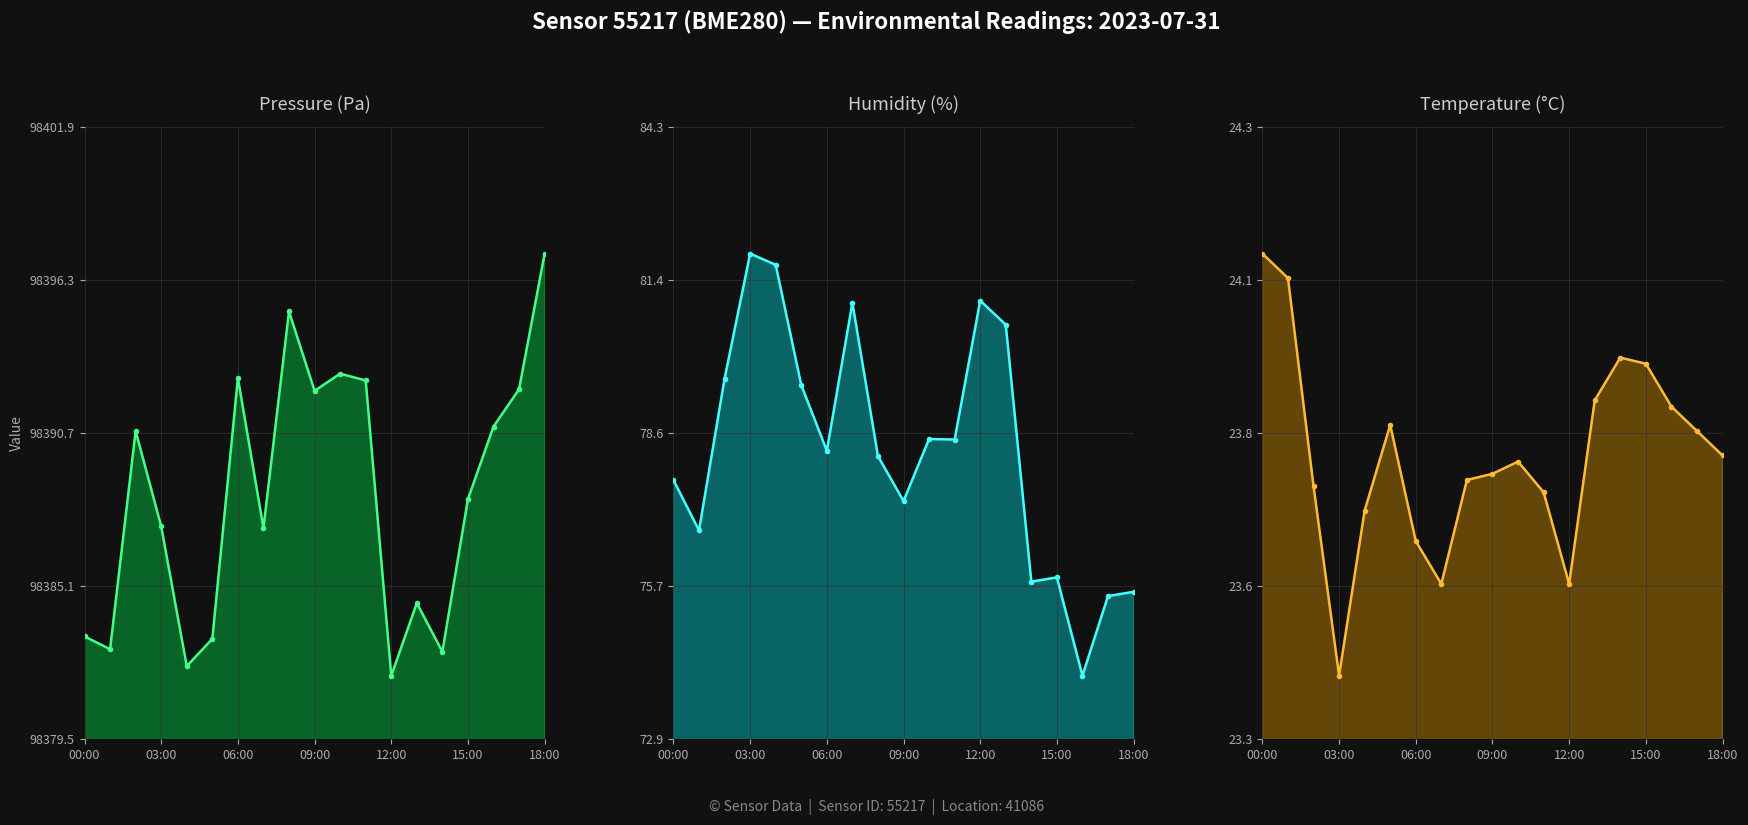

What value does the pressure line series have at 14?

98382.7